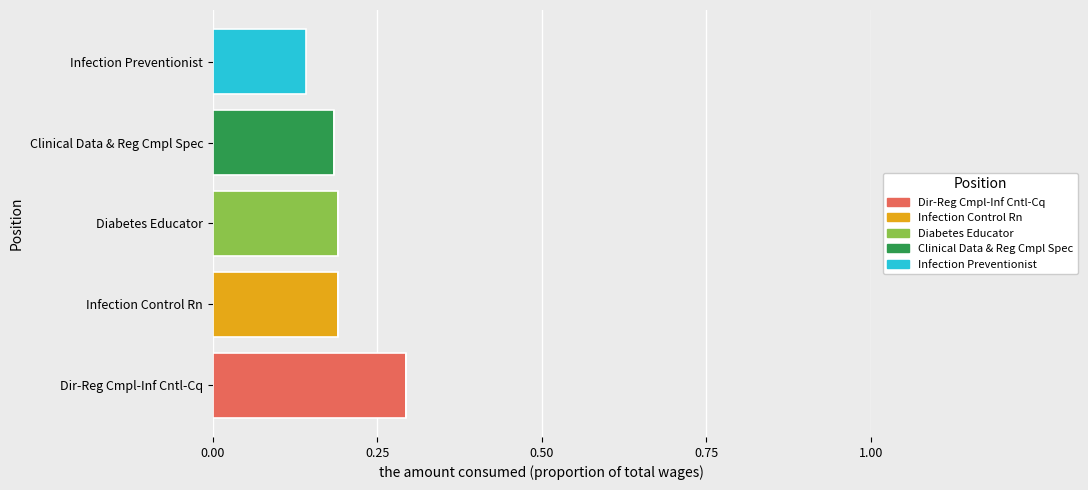

What is the total value across all series at Dir-Reg Cmpl-Inf Cntl-Cq?

0.3